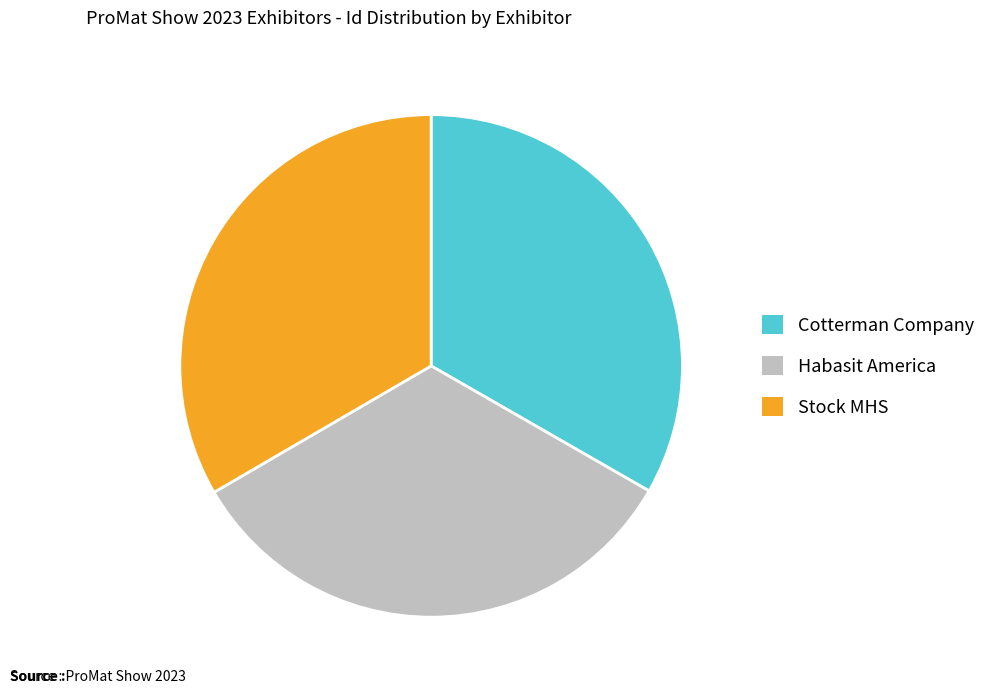

Count the number of slices in the pie.

3